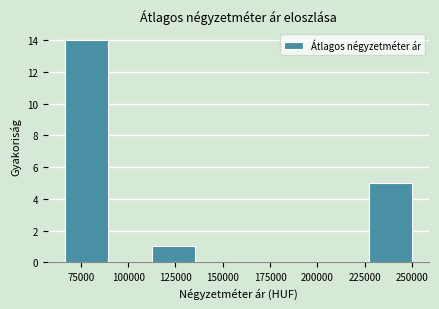

Reading left to right, transcribe this chart: for each bar, give the range it covers on the x-axis and its height. Neither the bar edges nor the heights are printed on the chart, so give them approximately, as read against the axes.

65000 to 90000: 14
90000 to 110000: 0
110000 to 135000: 1
135000 to 160000: 0
160000 to 180000: 0
180000 to 205000: 0
205000 to 225000: 0
225000 to 250000: 5